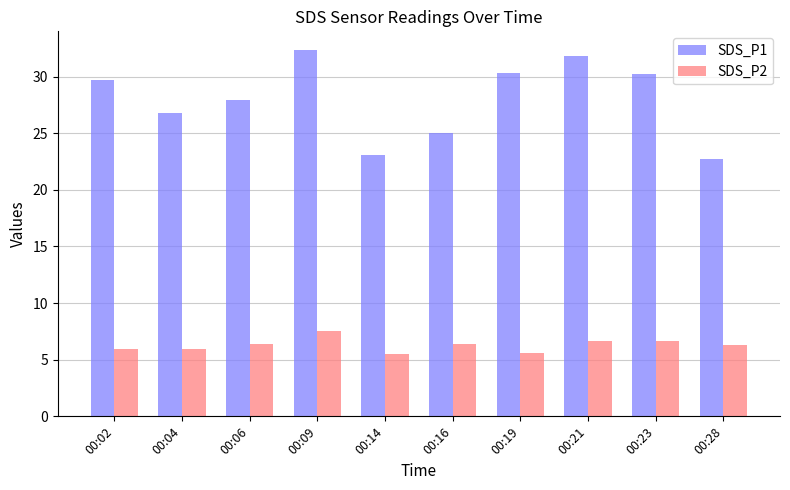

The value of SDS_P1 at 00:28 is 15.3. True or false?

False